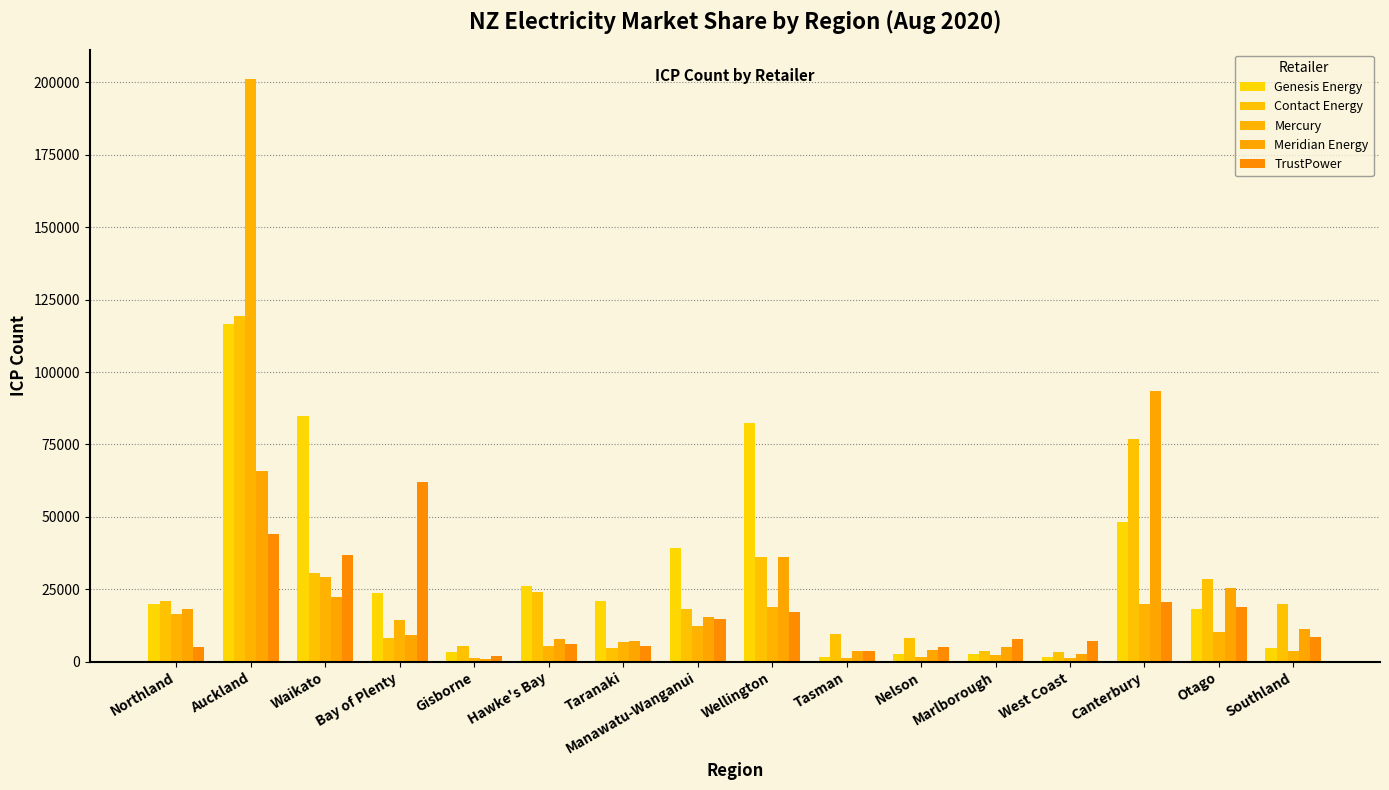

Rank the series by their maximum value, from highest to lowest.

Mercury, Contact Energy, Genesis Energy, Meridian Energy, TrustPower